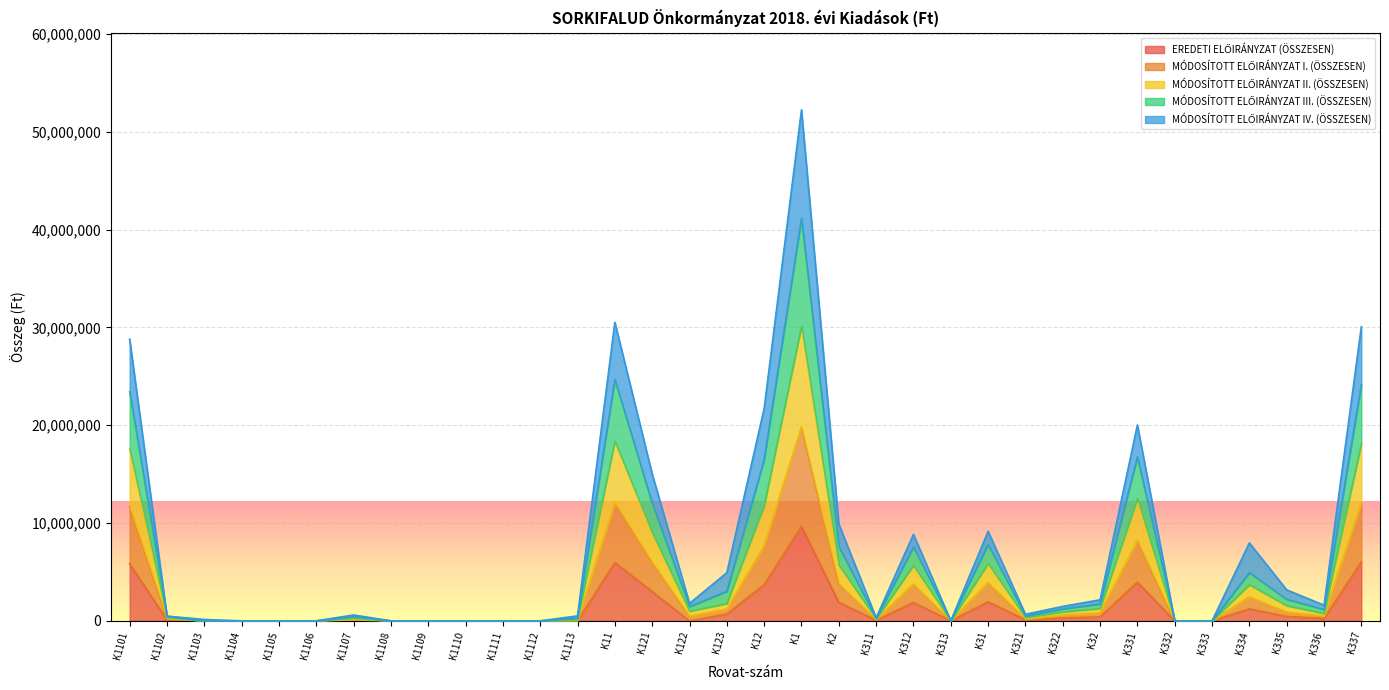

Is it true that MÓDOSÍTOTT ELŐIRÁNYZAT I. (ÖSSZESEN) equals 566000 at K32?

False